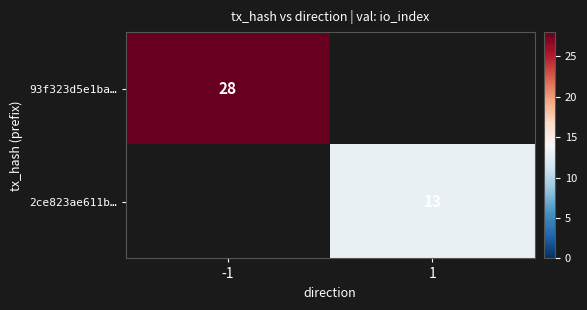

Is the value of 2ce823ae611b… at 1 greater than the value of 93f323d5e1ba… at -1?

No